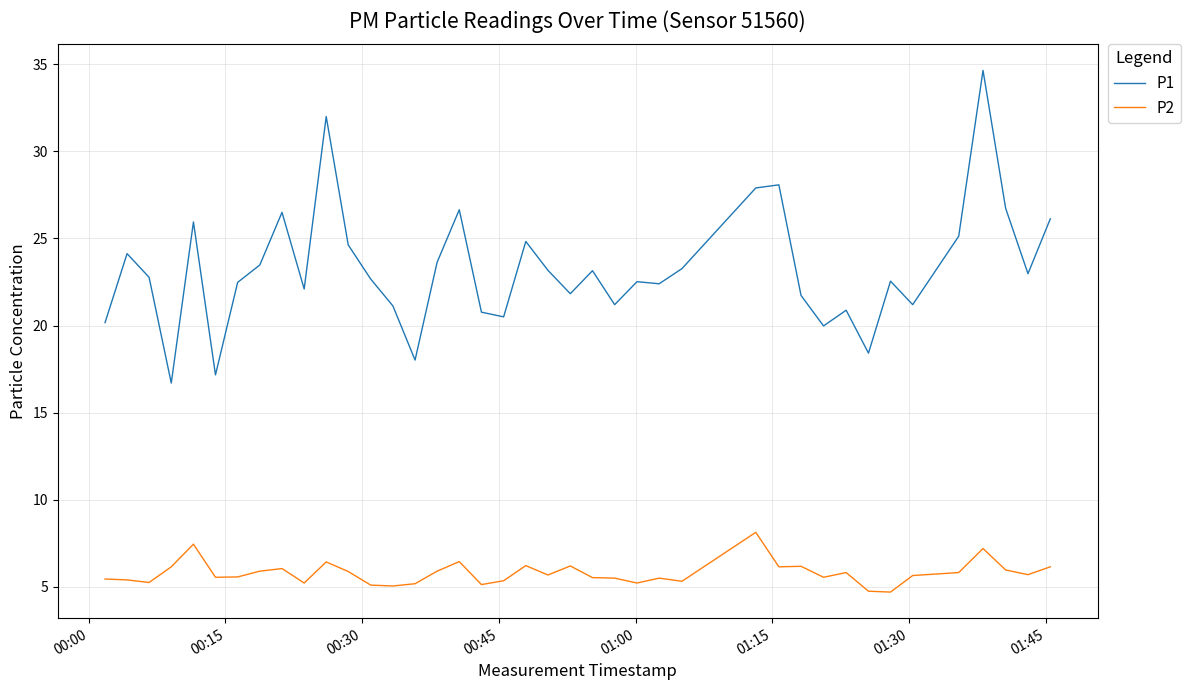

True or false: P2 and P1 intersect in this chart.

False